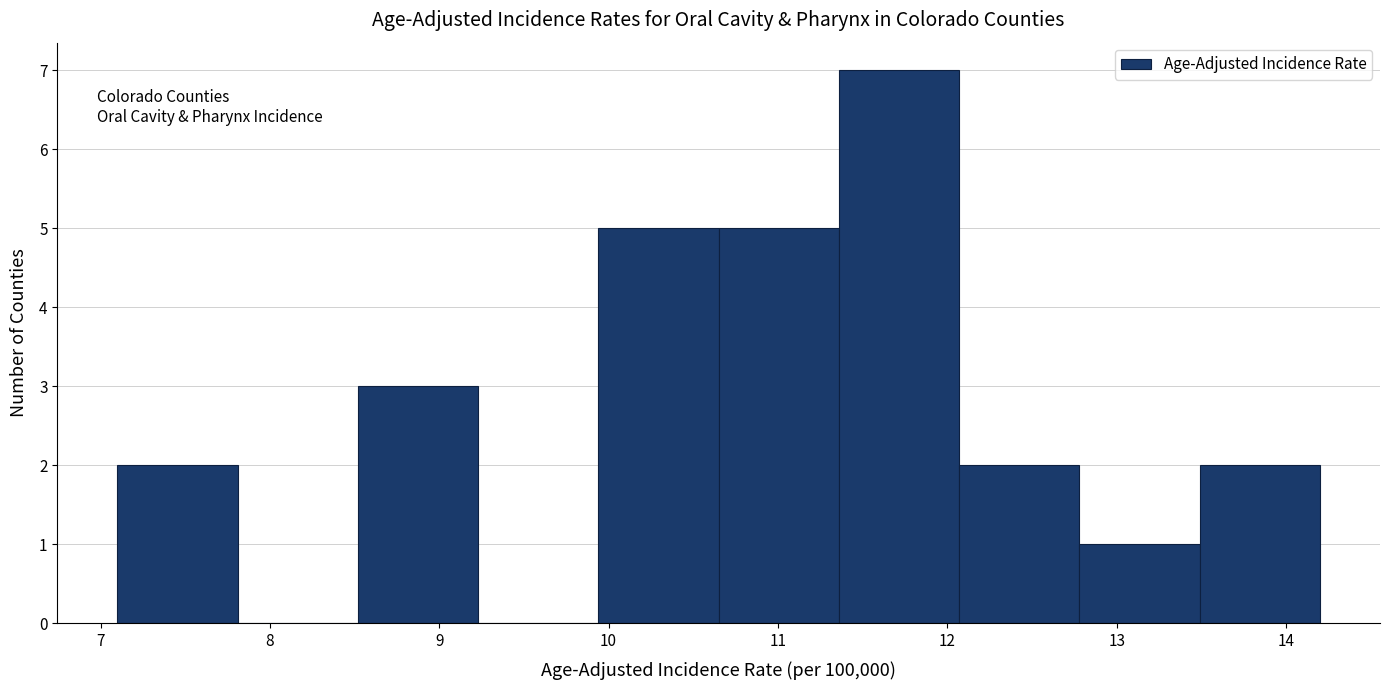

Reading left to right, transcribe this chart: for each bar, give the range it covers on the x-axis and its height. Neither the bar edges nor the heights are printed on the chart, so give them approximately, as read against the axes.

7.10 to 7.81: 2
7.81 to 8.52: 0
8.52 to 9.23: 3
9.23 to 9.94: 0
9.94 to 10.65: 5
10.65 to 11.36: 5
11.36 to 12.07: 7
12.07 to 12.78: 2
12.78 to 13.49: 1
13.49 to 14.20: 2